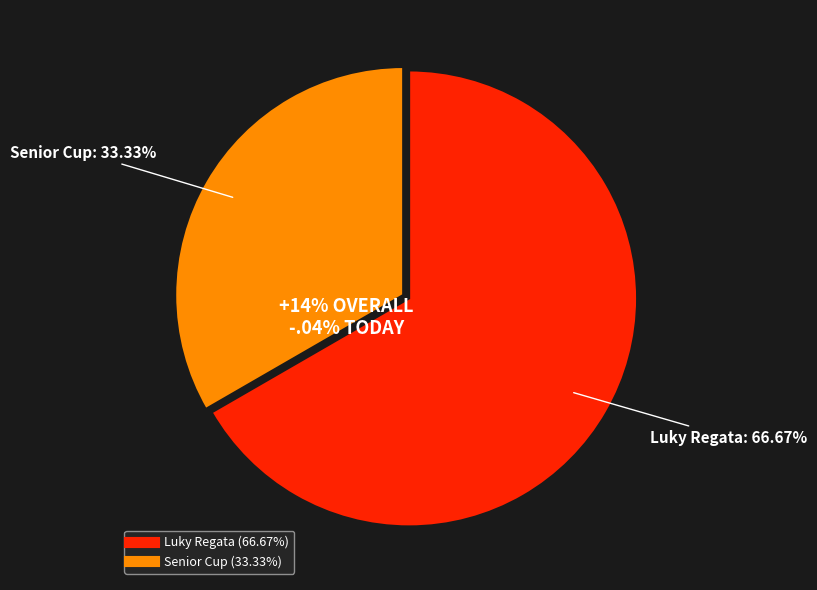

To the nearest percent, what is the average slice percentage?

50%